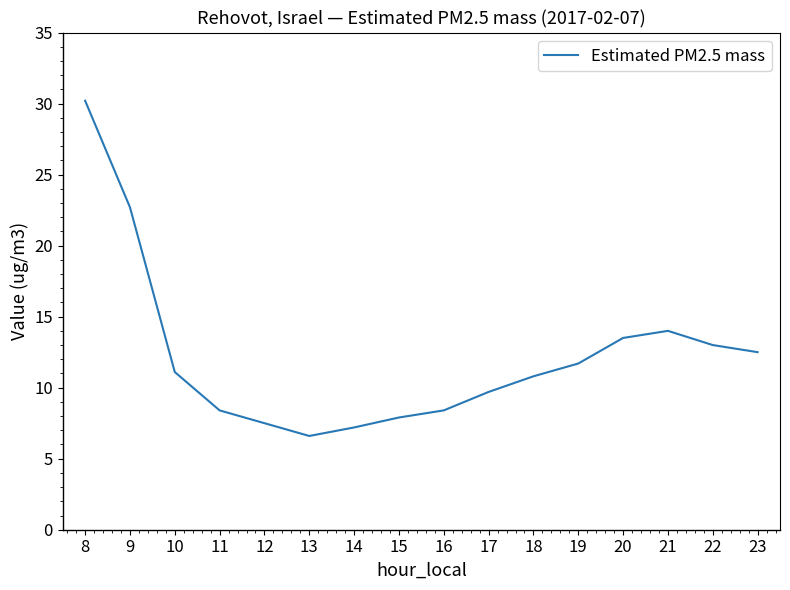

What is the difference between the maximum and minimum values?

23.6